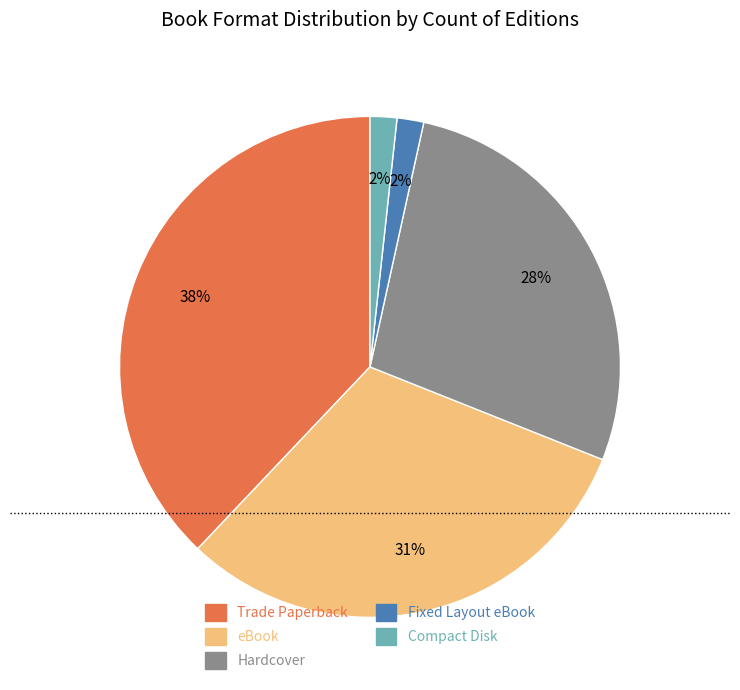

Count the number of slices in the pie.

5